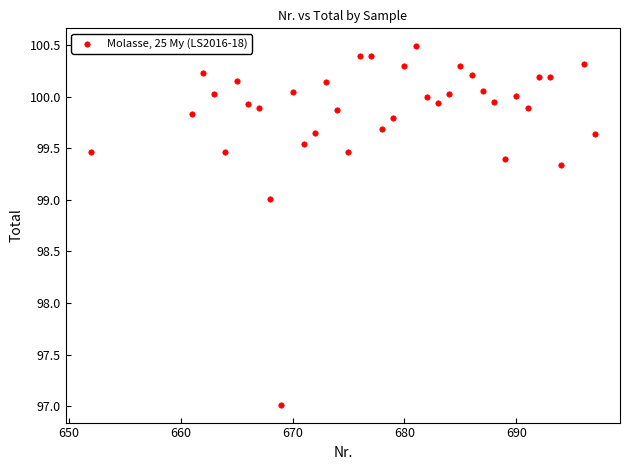

What is the range of Y values (max minus min)?

3.5